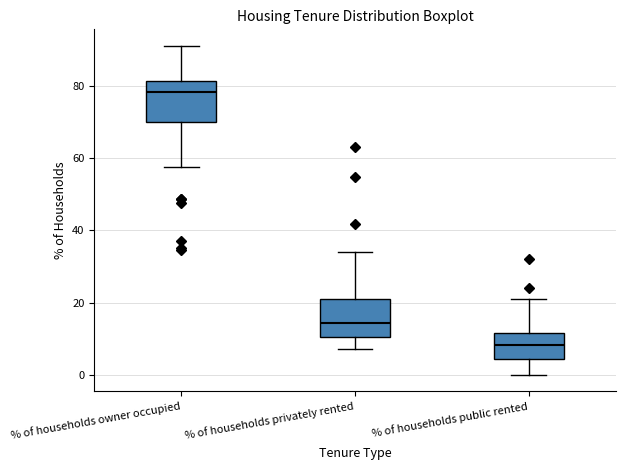

Reading left to right, transcribe this box plot: for each box, give where its median line is, the range the box spans, and where its two whiskers end, as read against the y-axis. The values are not printed on the chart, so give them approximately, as read against the axis.

% of households owner occupied: median 78, box 70 to 82, whiskers 58 to 92
% of households privately rented: median 14, box 10 to 22, whiskers 8 to 34
% of households public rented: median 8, box 4 to 12, whiskers 0 to 20